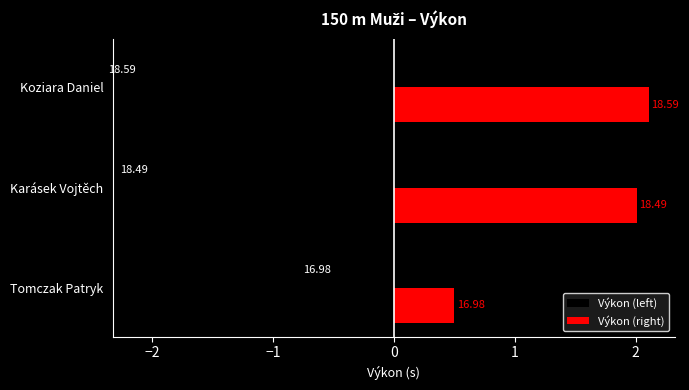

Reading right to left, transcribe all the data shown in this chart.

Koziara Daniel=18.6	Karásek Vojtěch=18.5	Tomczak Patryk=17.0